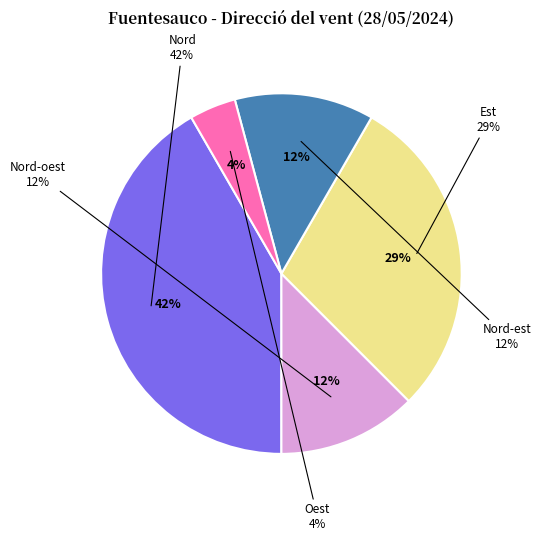

Rank the categories by value from lowest to highest.

Oest, Nord-oest, Nord-est, Est, Nord